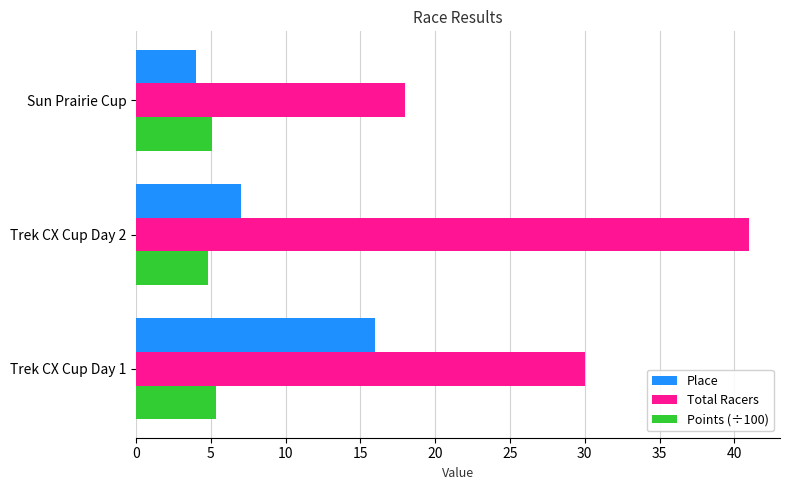

The Place series shows 9.8 at Trek CX Cup Day 1. True or false?

False